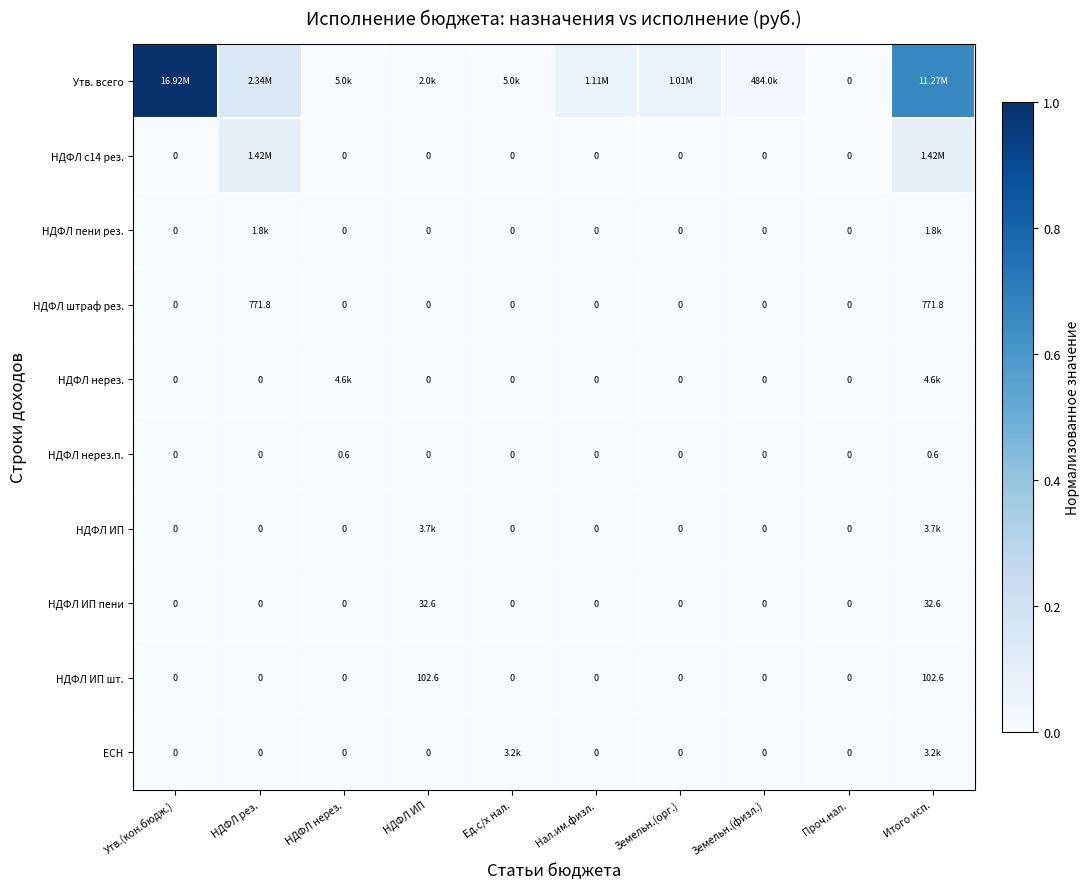

List the labels in order of ЕСН value, smallest first.

Утв.(кон.бюдж.), НДФЛ рез., НДФЛ нерез., НДФЛ ИП, Нал.им.физл., Земельн.(орг.), Земельн.(физл.), Проч.нал., Ед.с/х нал., Итого исп.